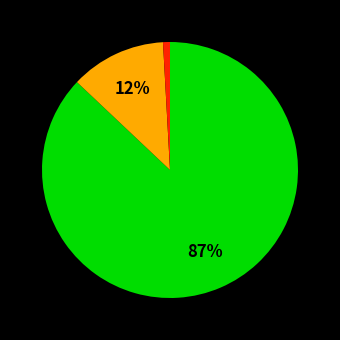

Does any single category account for the majority?

Yes